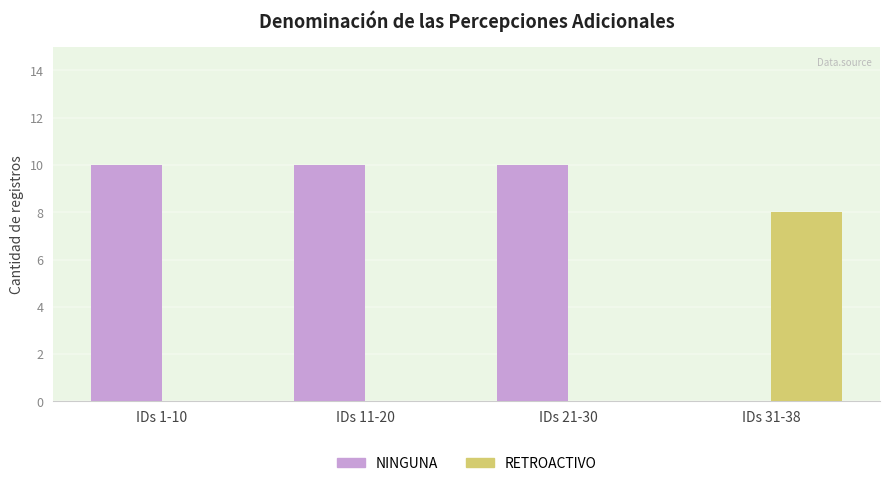

Are the bars horizontal?

No